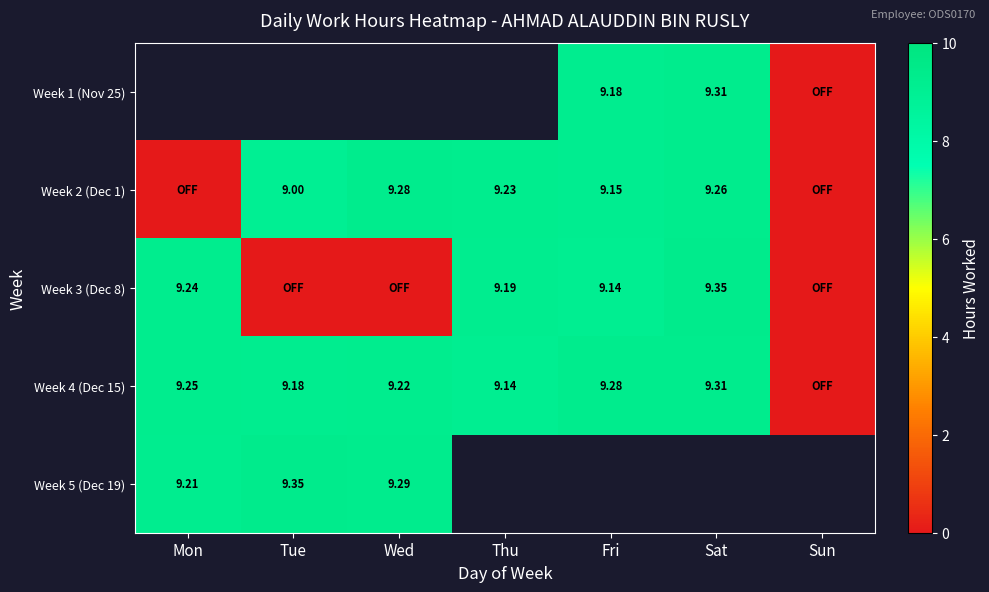

Which category has the highest value across all series?

Sat